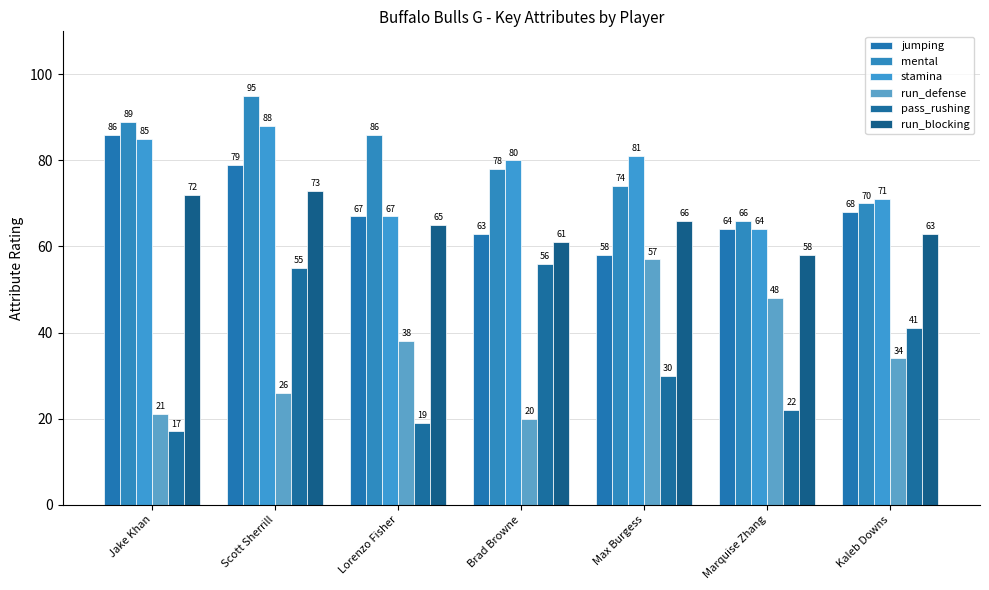

How many distinct data groups are displayed?

6